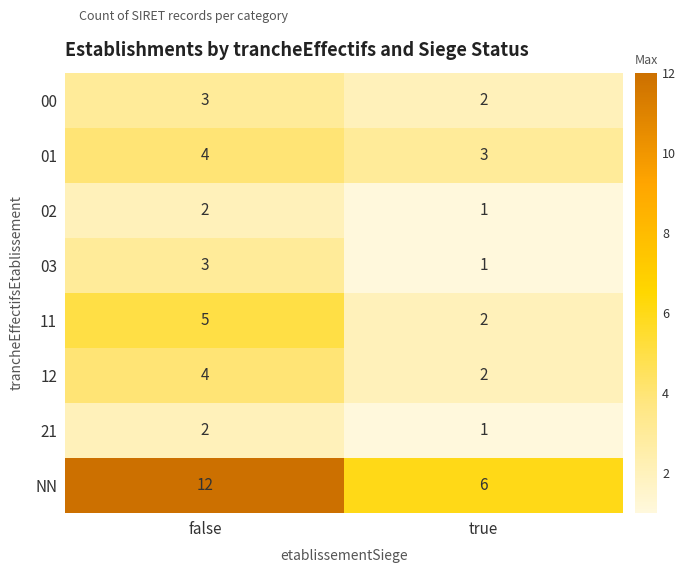

The 01 series shows 1 at true. True or false?

False